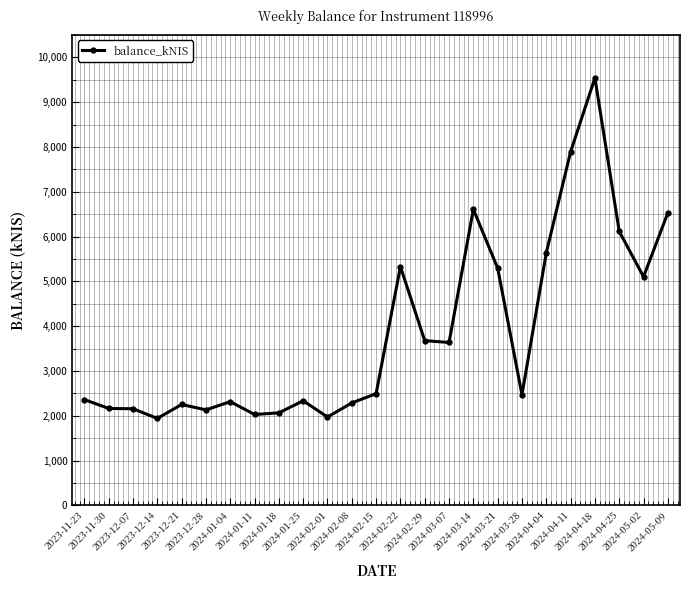

What is the difference between the values at 2024-01-11 and 2024-04-25?

4086.3